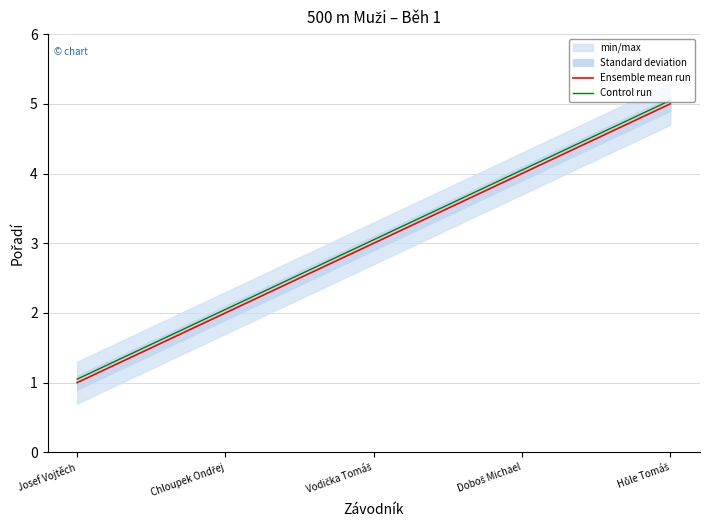

What is the value of the Ensemble mean run point at the 2nd from the left?

2.0